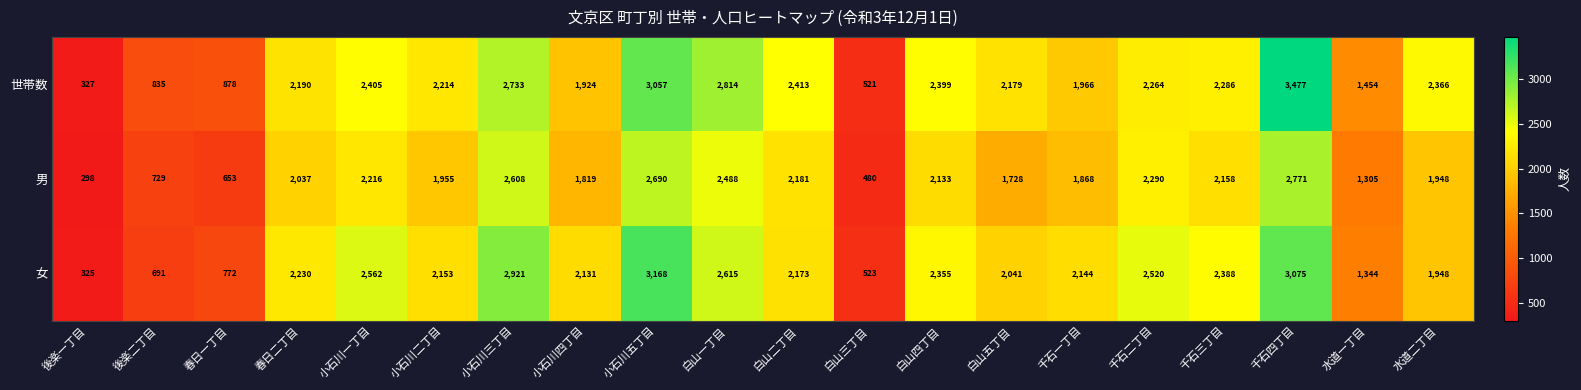

Where does the 世帯数 series first go above 2264?

小石川一丁目